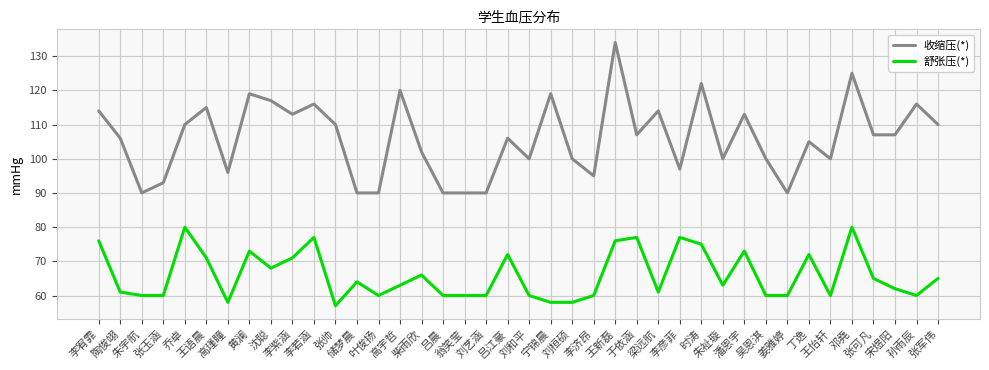

At how many categories does at least one series exceed 64?

40